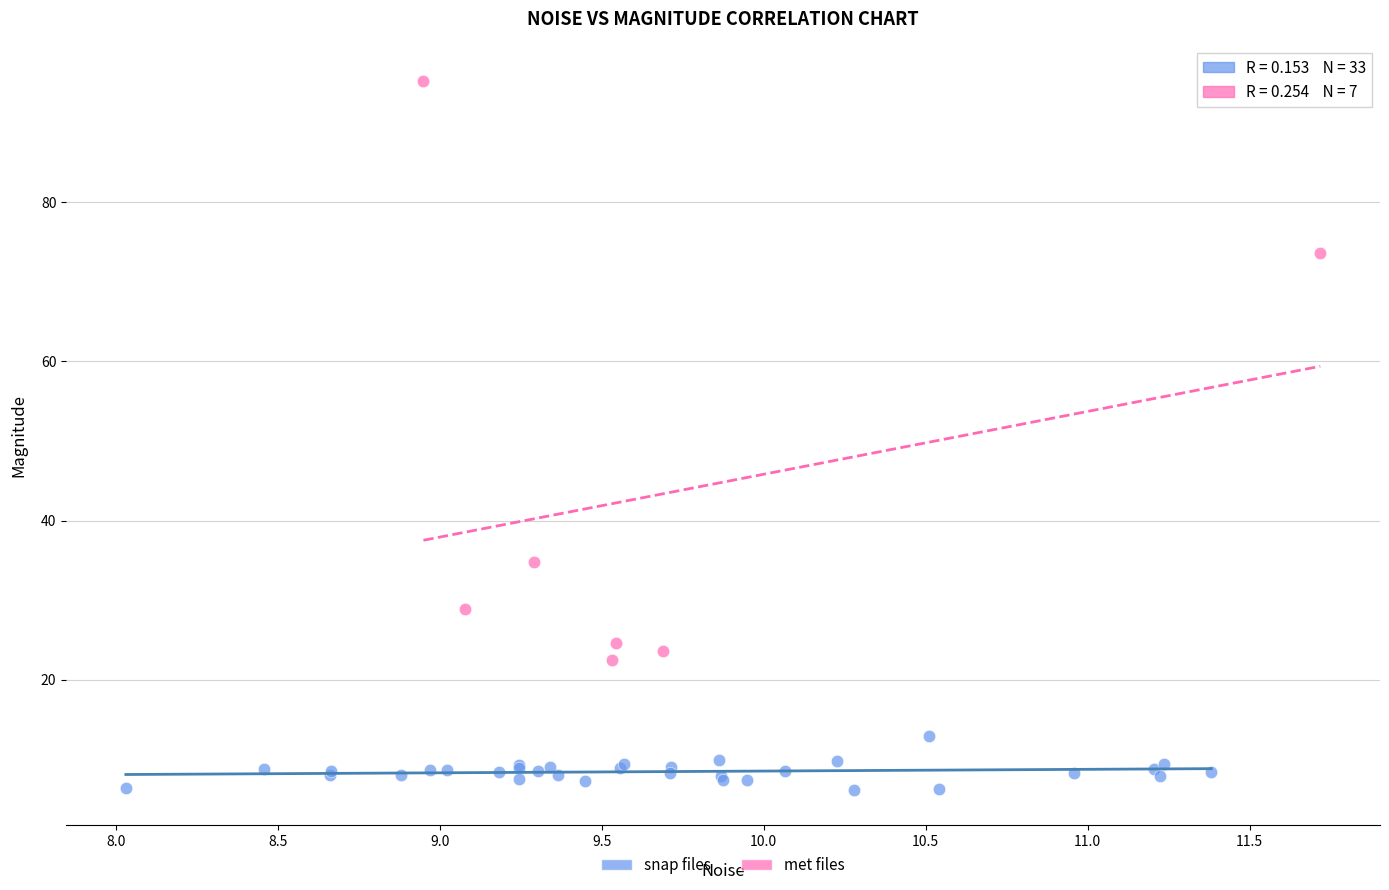

Which series reaches the minimum Y coordinate?

snap files